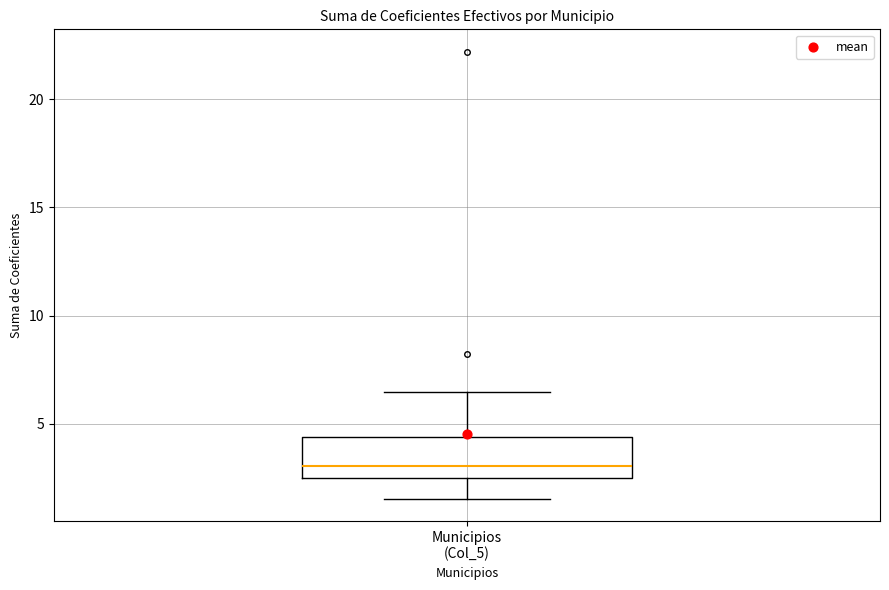

Transcribe this box plot: give where the median line is, the range the box spans, and where the two whiskers end, as read against the y-axis. The values are not printed on the chart, so give them approximately, as read against the axis.

median 3.0, box 2.5 to 4.5, whiskers 1.5 to 6.5